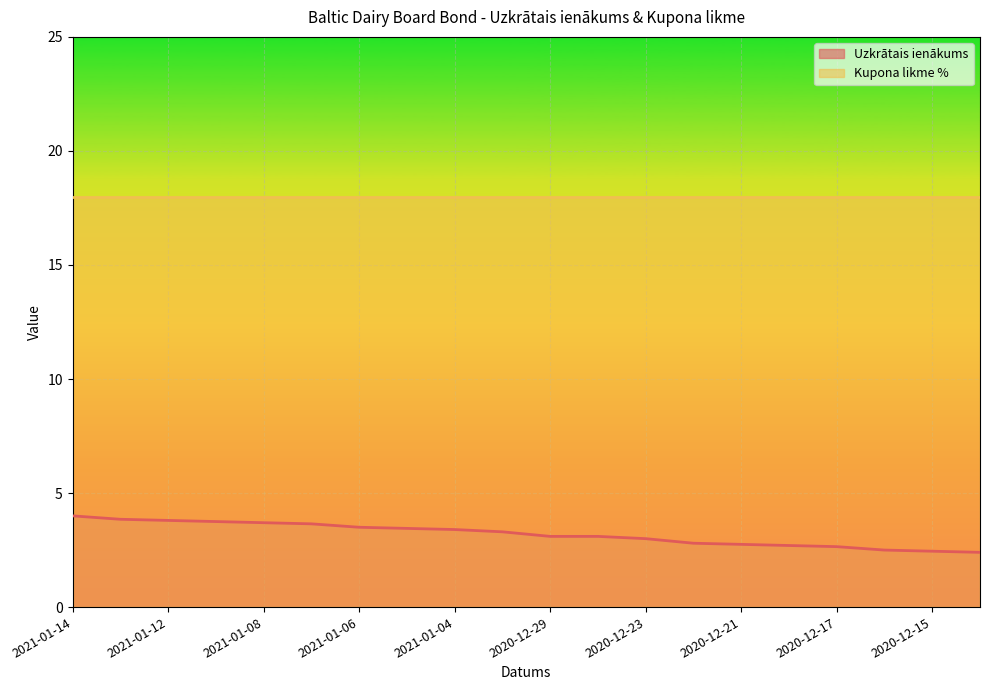

What is the label of the 12th point from the left?

2020-12-28